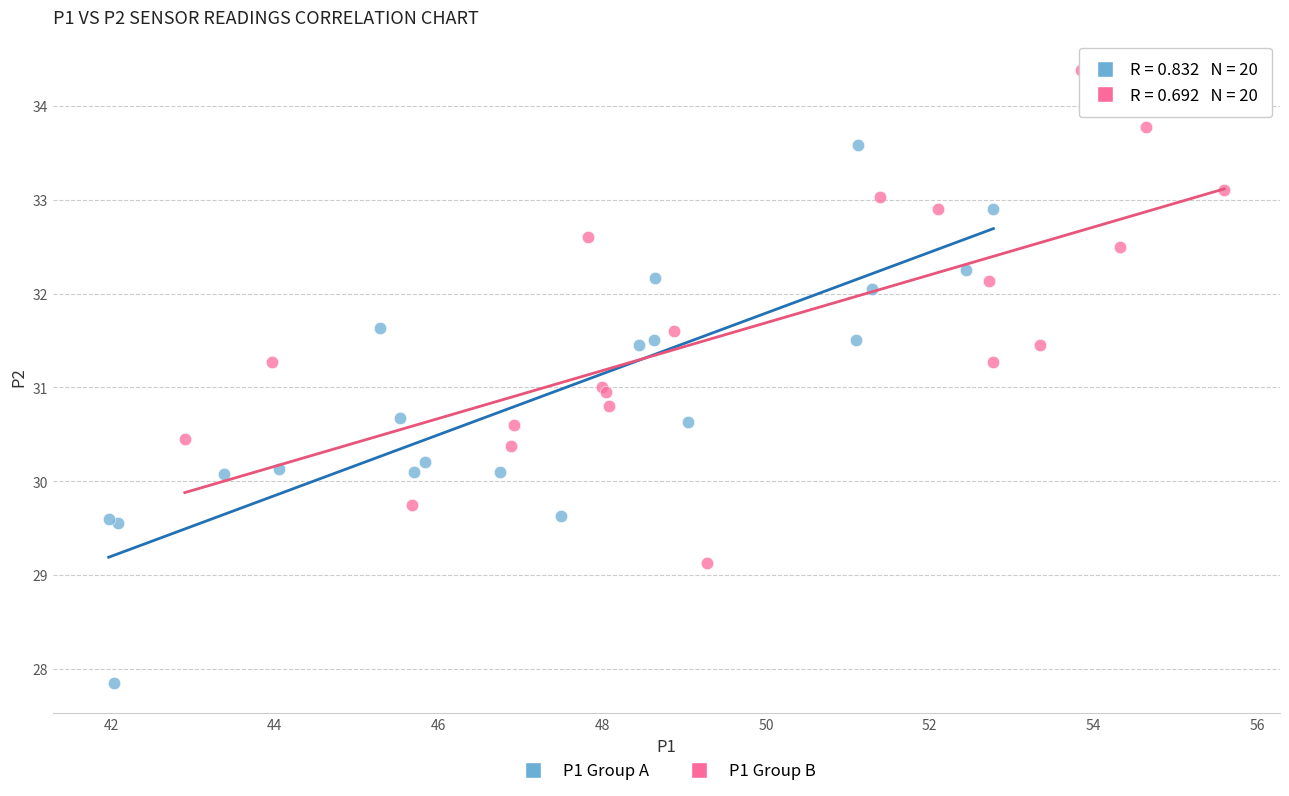

Which series reaches the maximum Y coordinate?

P1 Group B